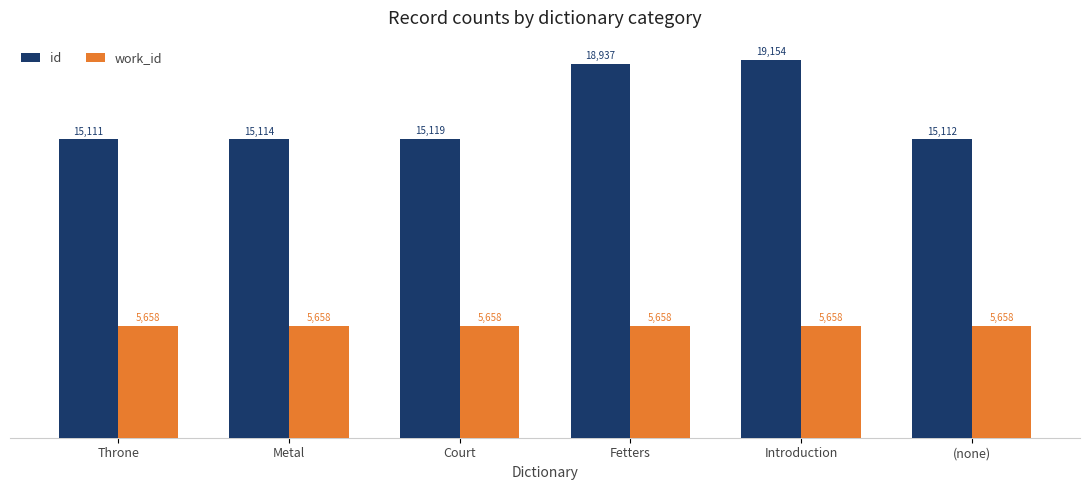

How many data points does each series have?

6